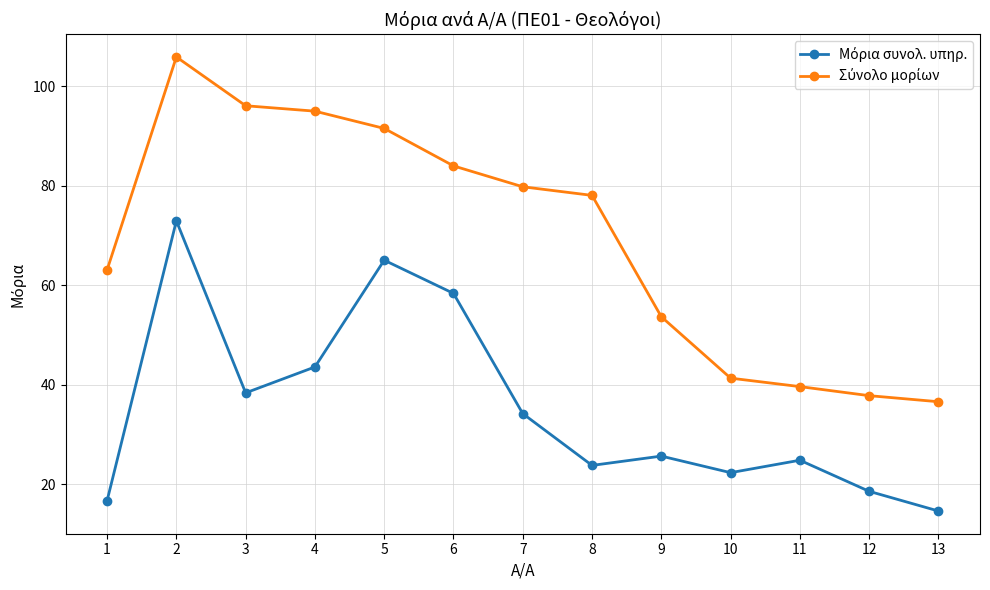

What is the total value across all series at 3?

134.4